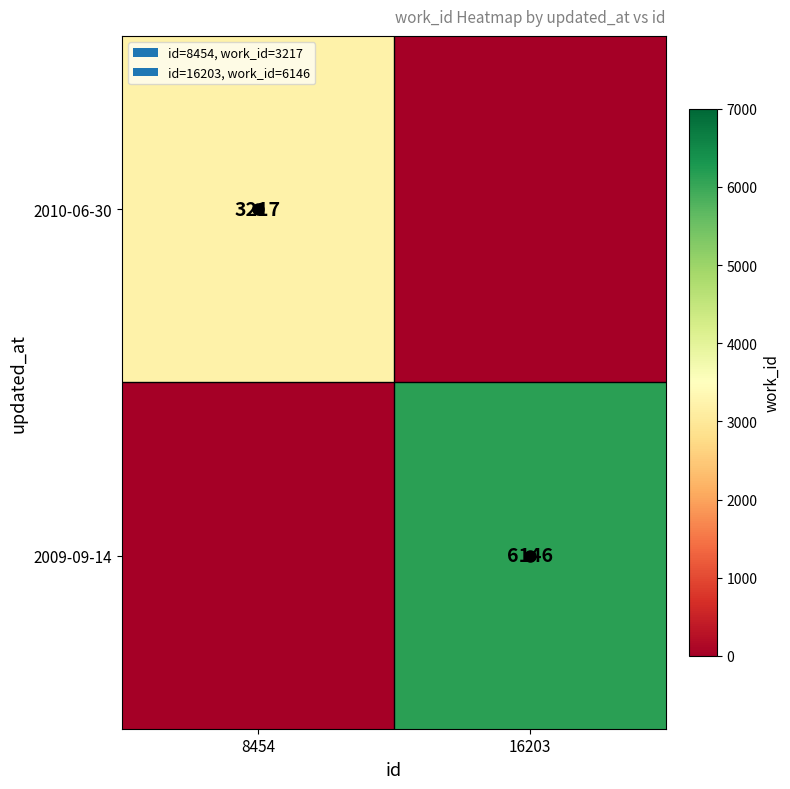

Rank the series by their average value, from lowest to highest.

2010-06-30, 2009-09-14